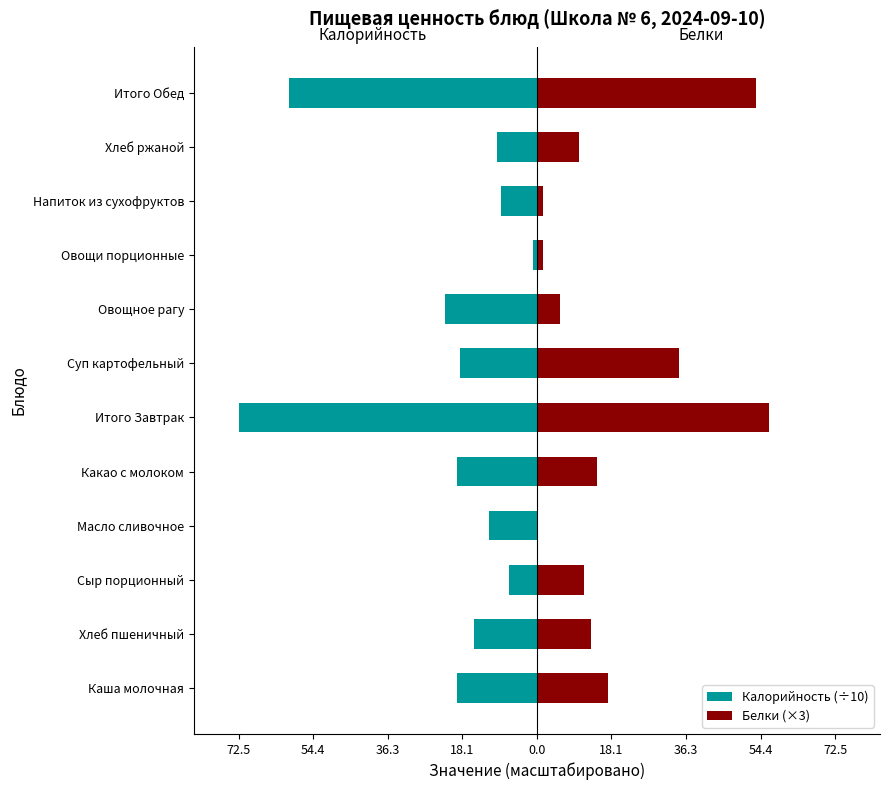

True or false: Белки (×3) has a value of 18.4 at Хлеб пшеничный.

False